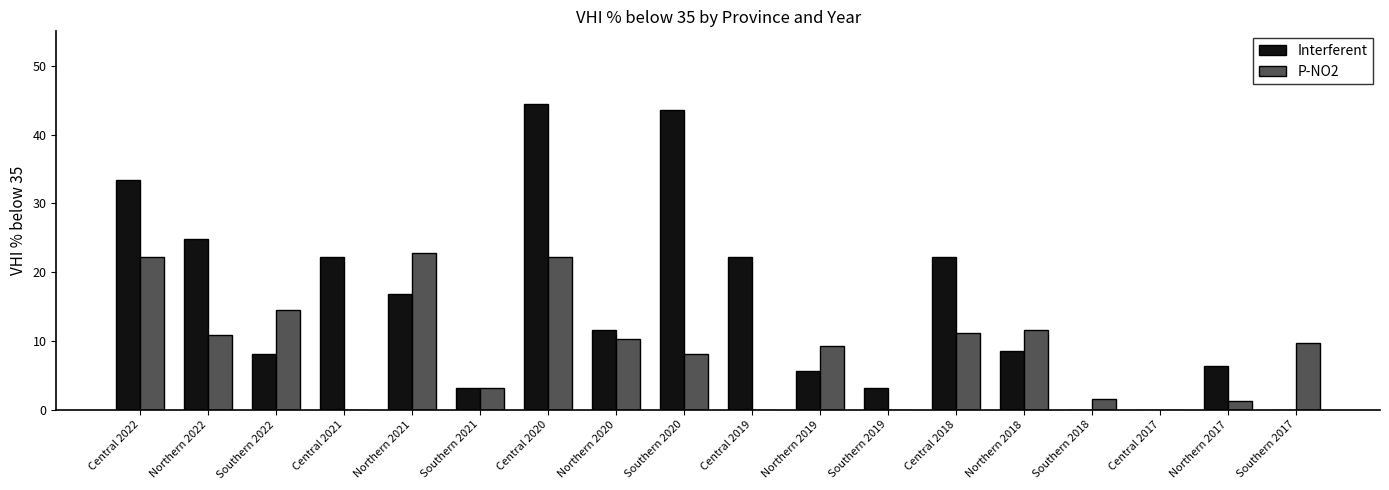

How many data points in P-NO2 are above 9?

10